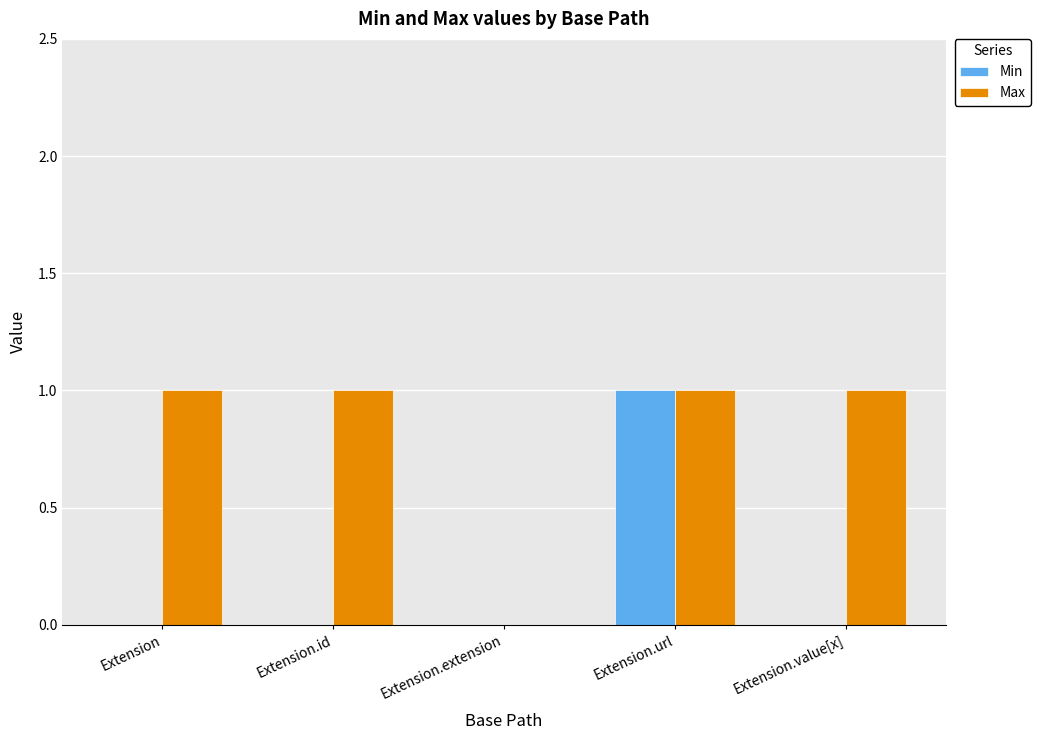

What are all the series names shown in the legend?

Min, Max